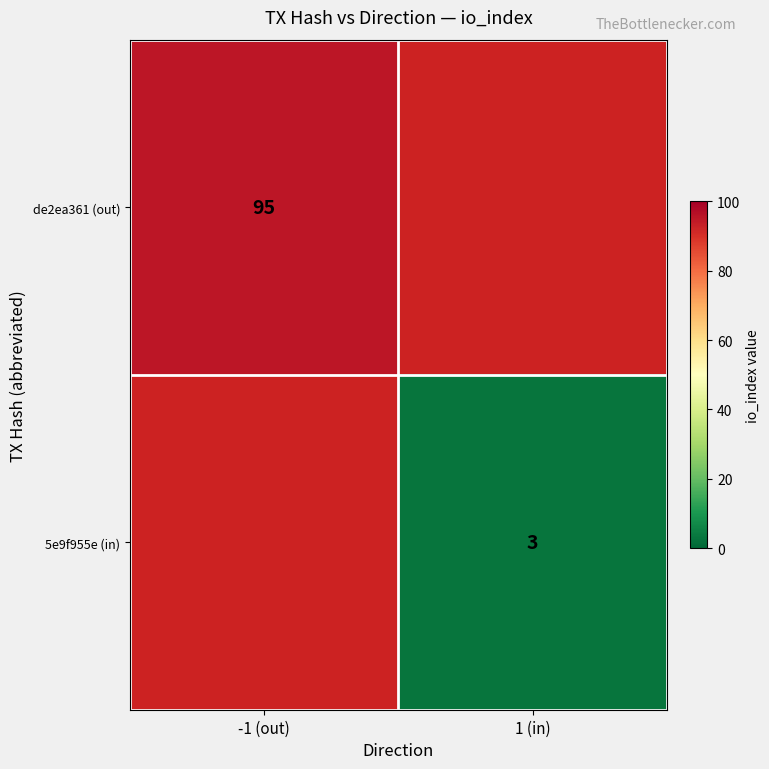

The 5e9f955e (in) series shows 5.0 at 1 (in). True or false?

False